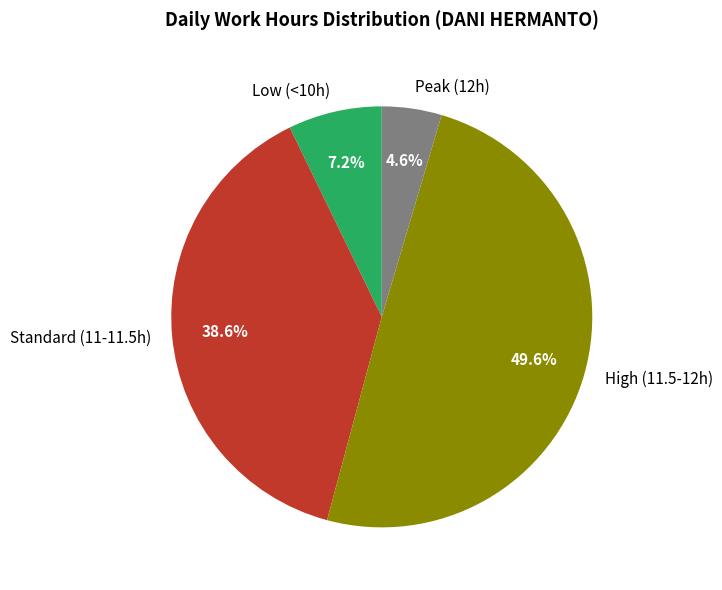

To the nearest percent, what is the difference between the largest and smallest slice percentages?

45%